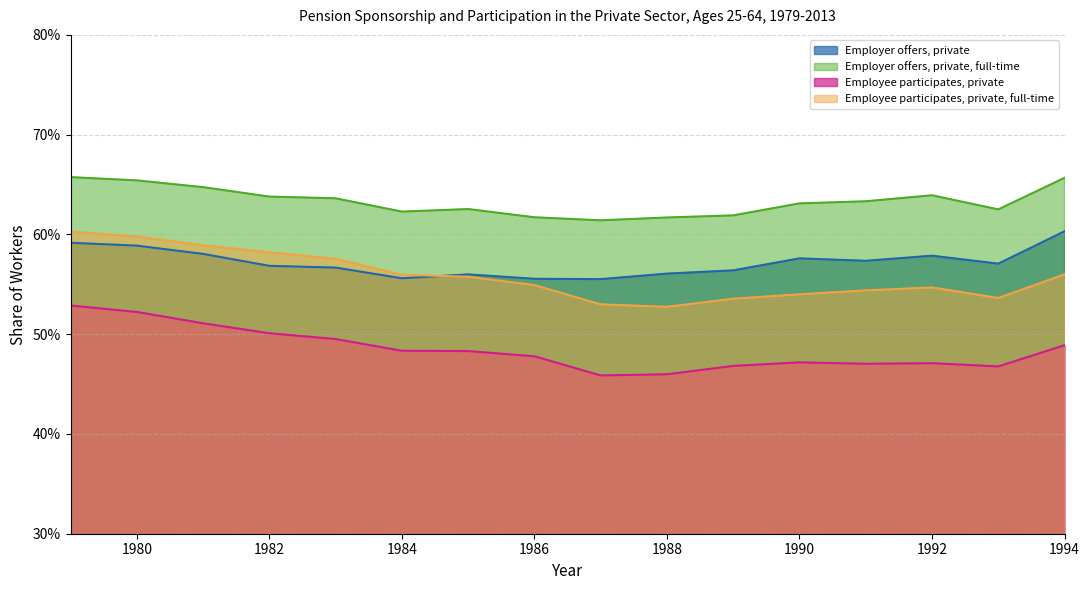

Read the Employee participates, private value at 1982.

0.5